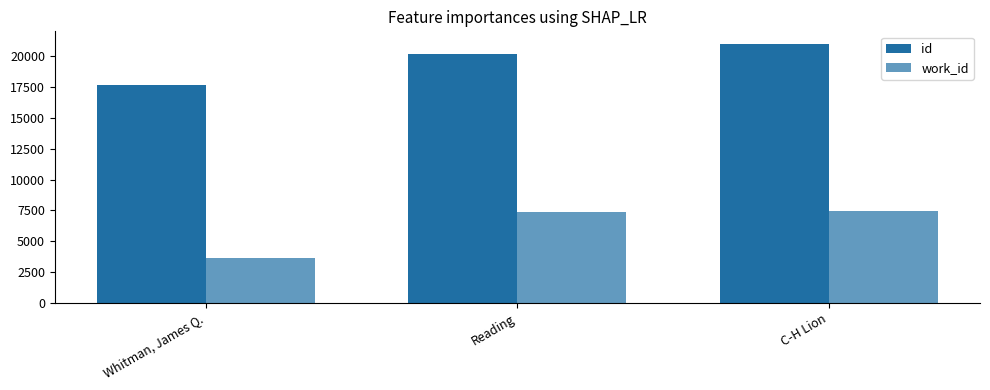

At which category is the sum across all series the highest?

C-H Lion